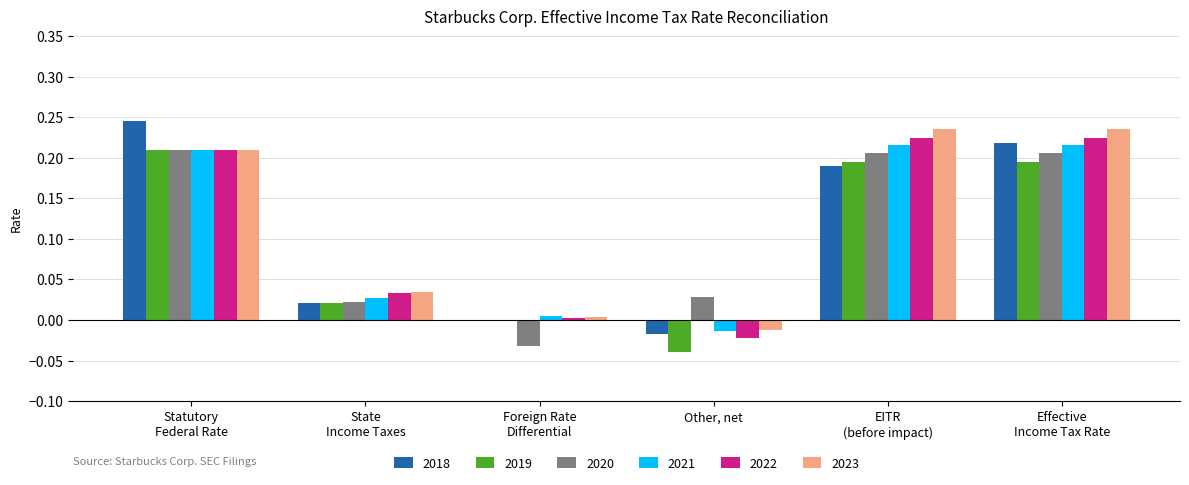

Are the bars horizontal?

No